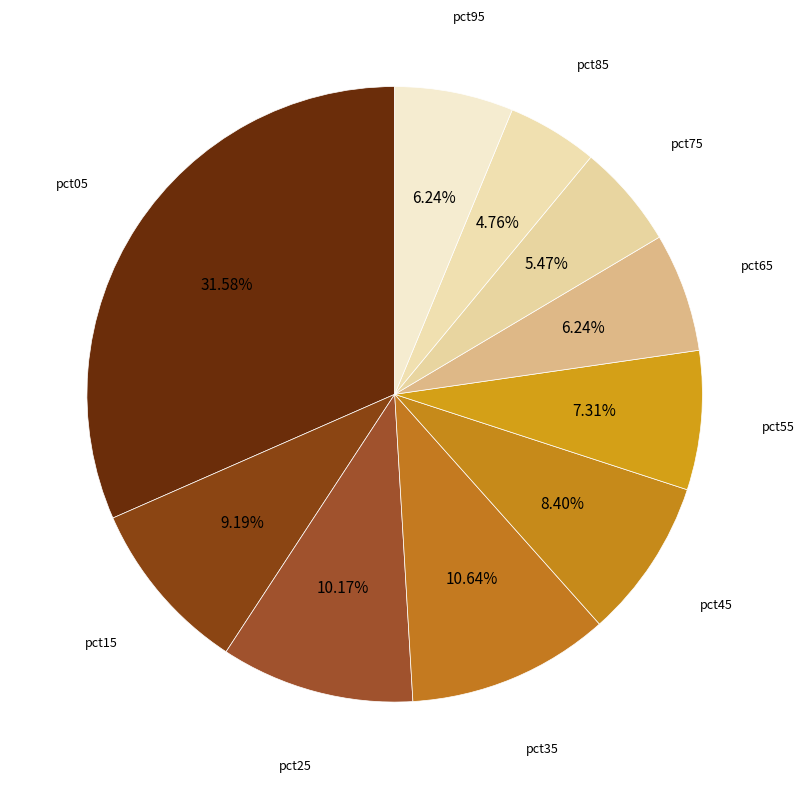

Which slice is the smallest?

pct85